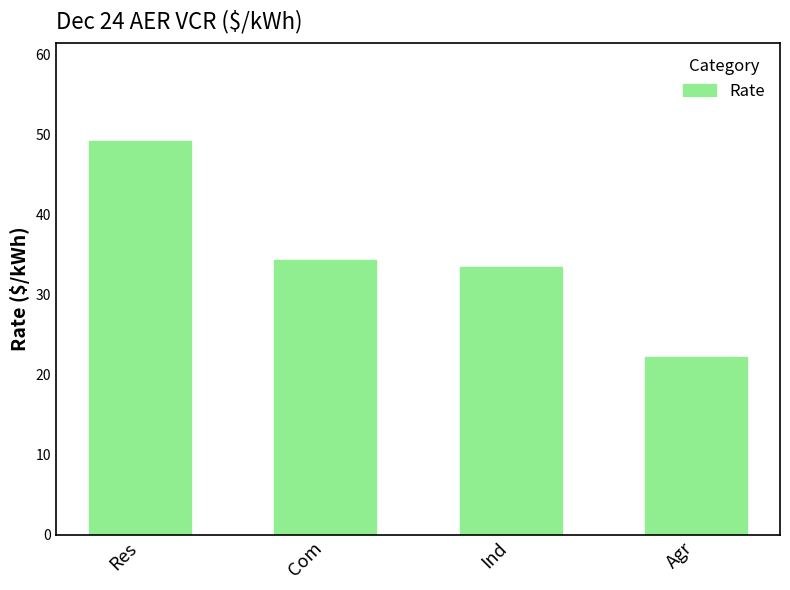

What position from the left is Agr?

4